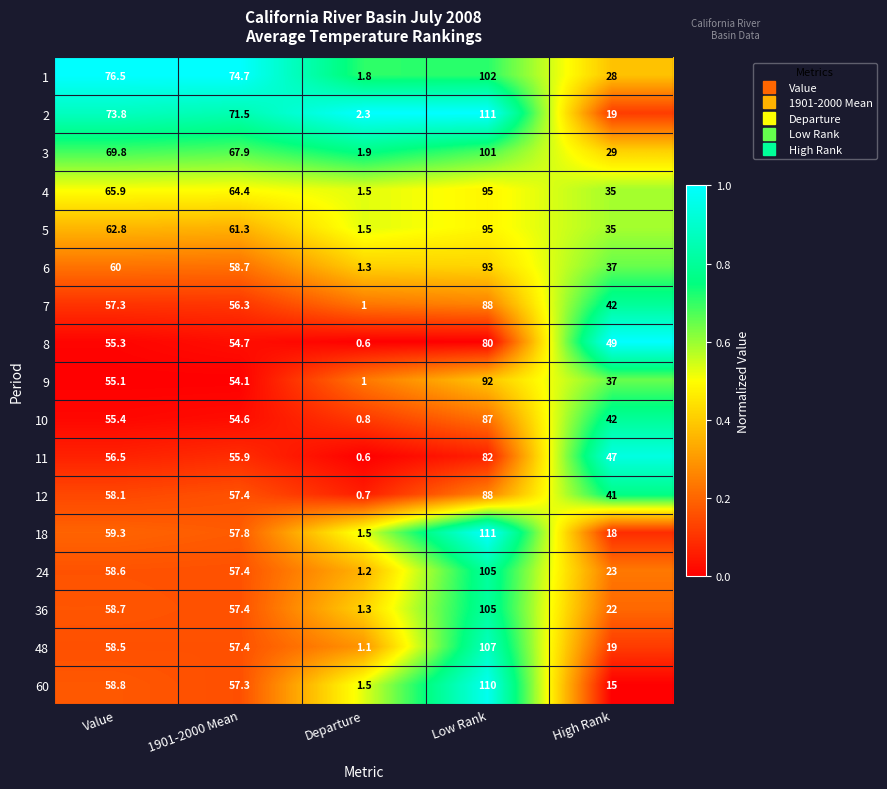

Which series has the widest spread of values?

18